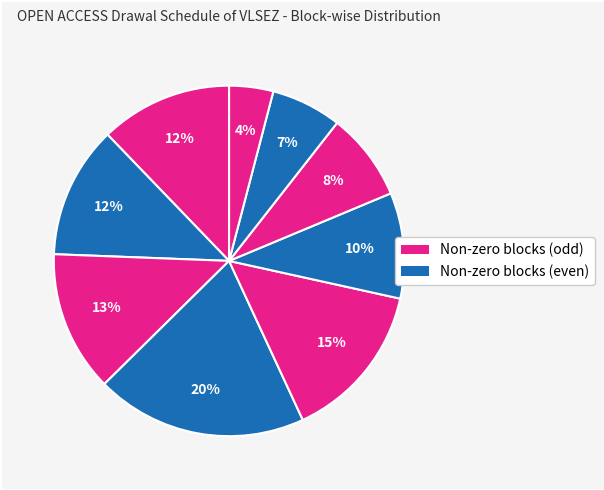

How many slices are in this pie chart?

9